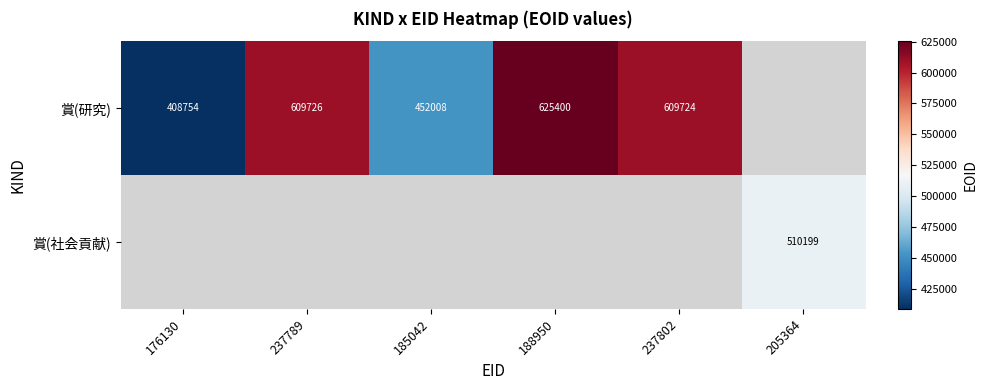

Is it true that 賞(社会貢献) equals 737646 at 205364?

False